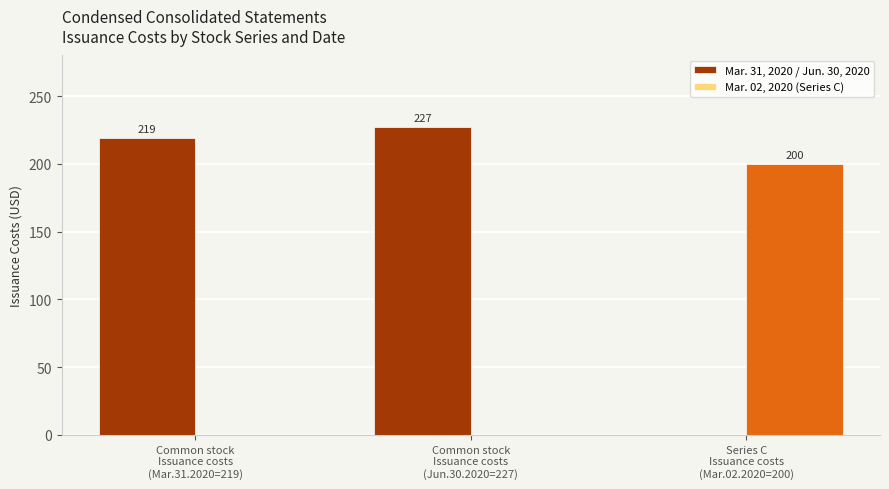

What is the sum of all Mar. 31, 2020 / Jun. 30, 2020 values?

446